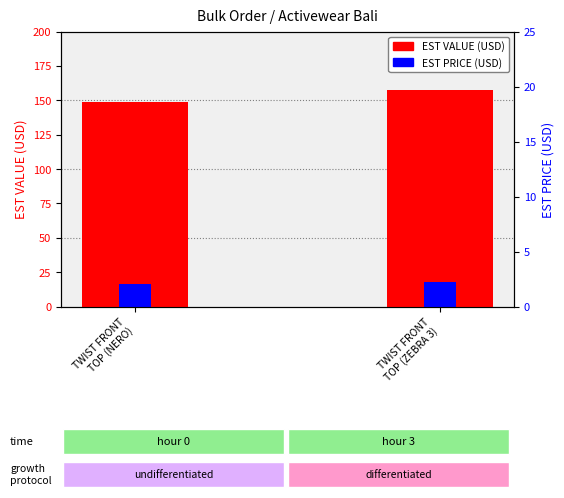

The EST VALUE (USD) series shows 89.4 at TWIST FRONT
TOP (ZEBRA 3). True or false?

False